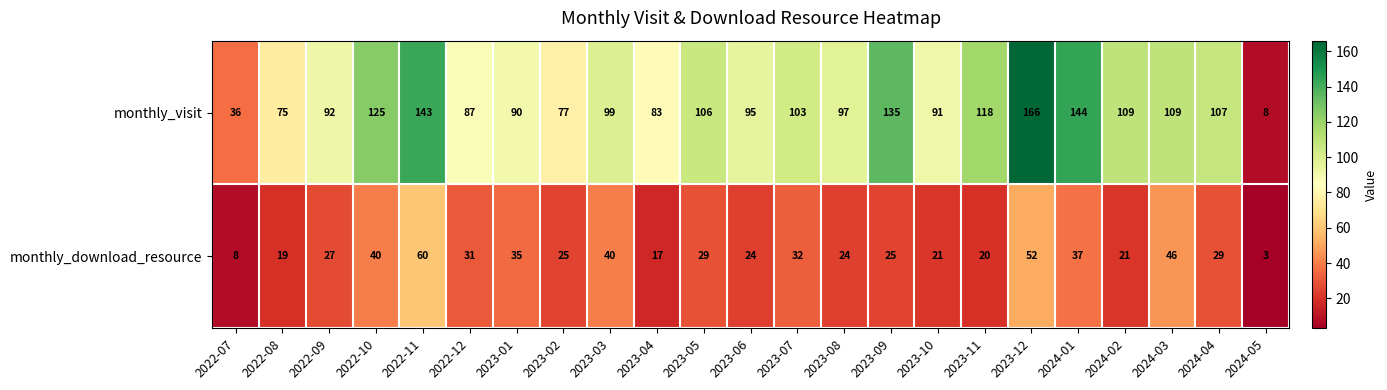

What is the average value of the monthly_download_resource series?

29